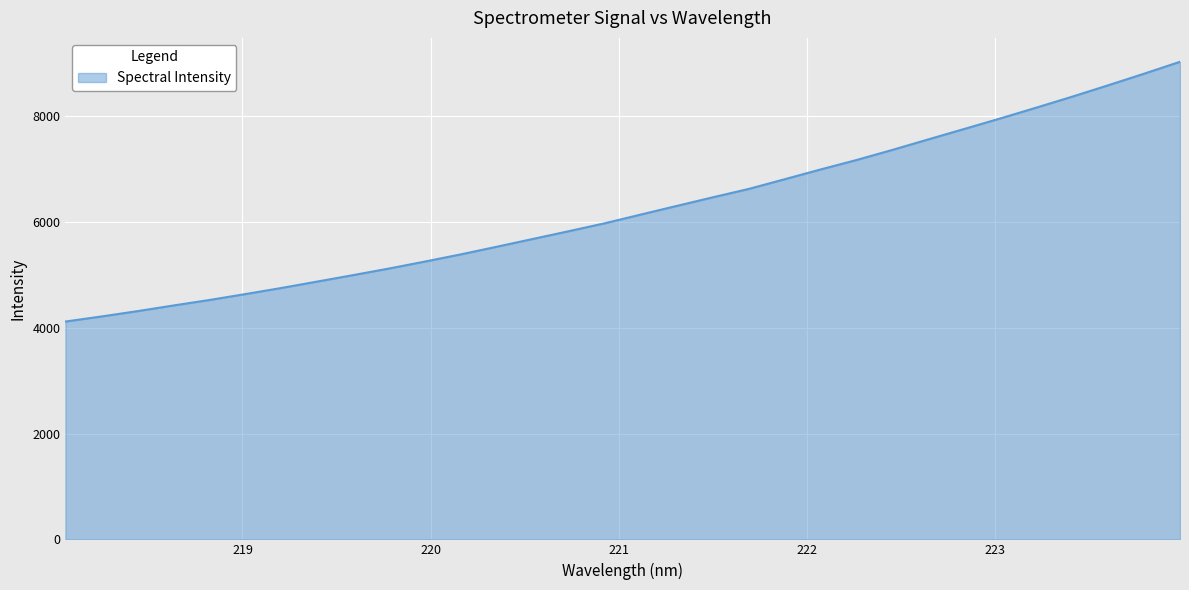

What is the minimum value shown in the chart?

4117.3